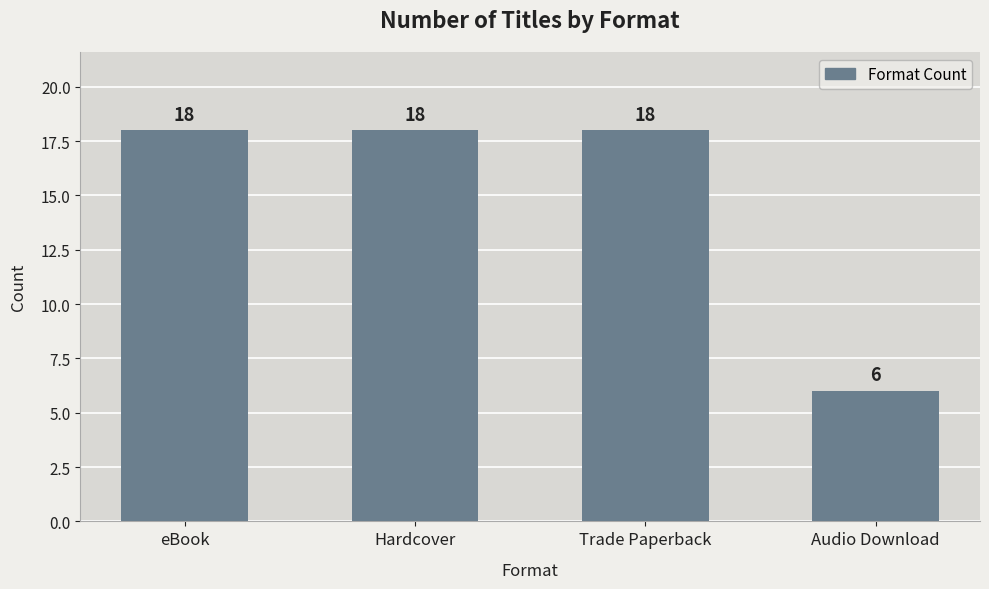

What is the difference between the maximum and minimum values?

12